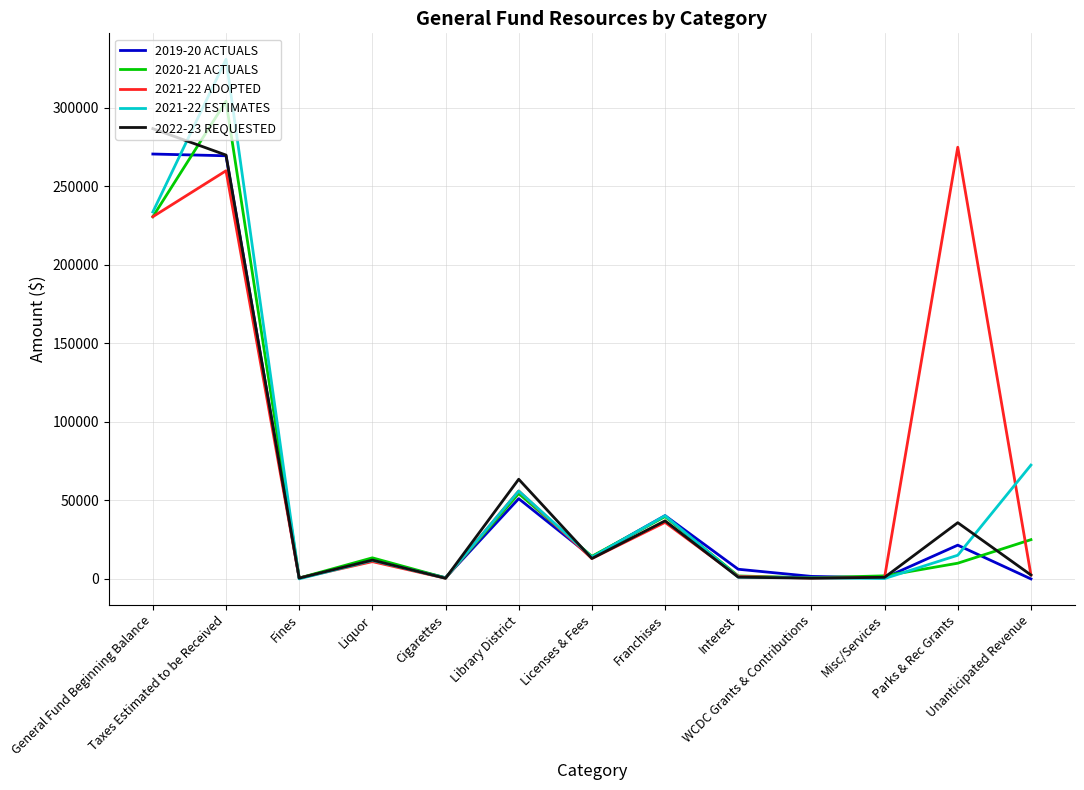

Which series has the widest spread of values?

2021-22 ESTIMATES